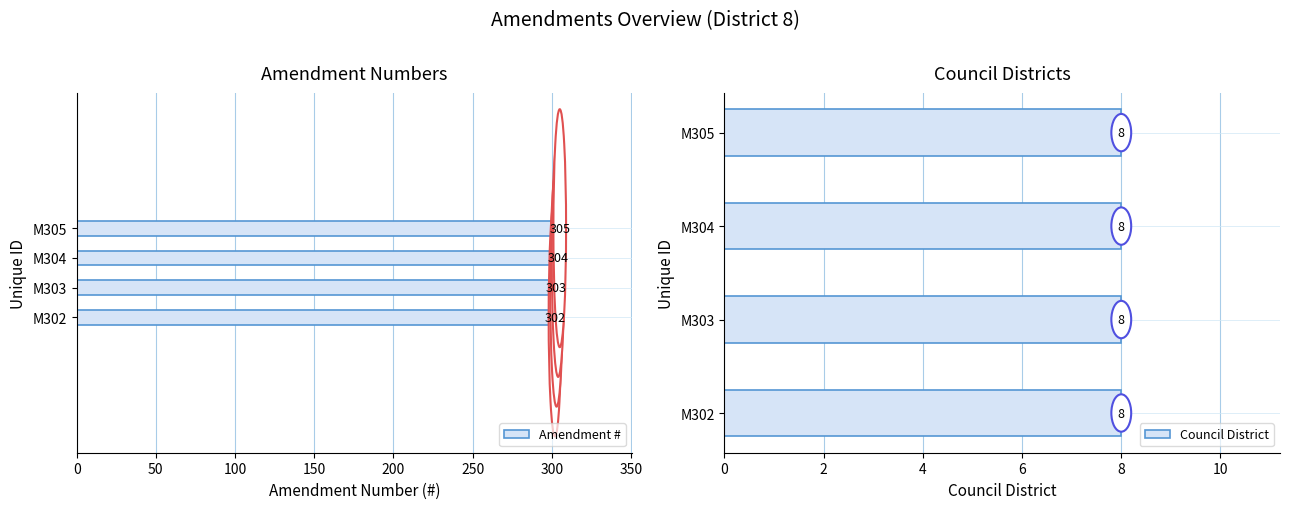

What is the difference between the maximum and minimum values in the Amendment Offered by series?

3